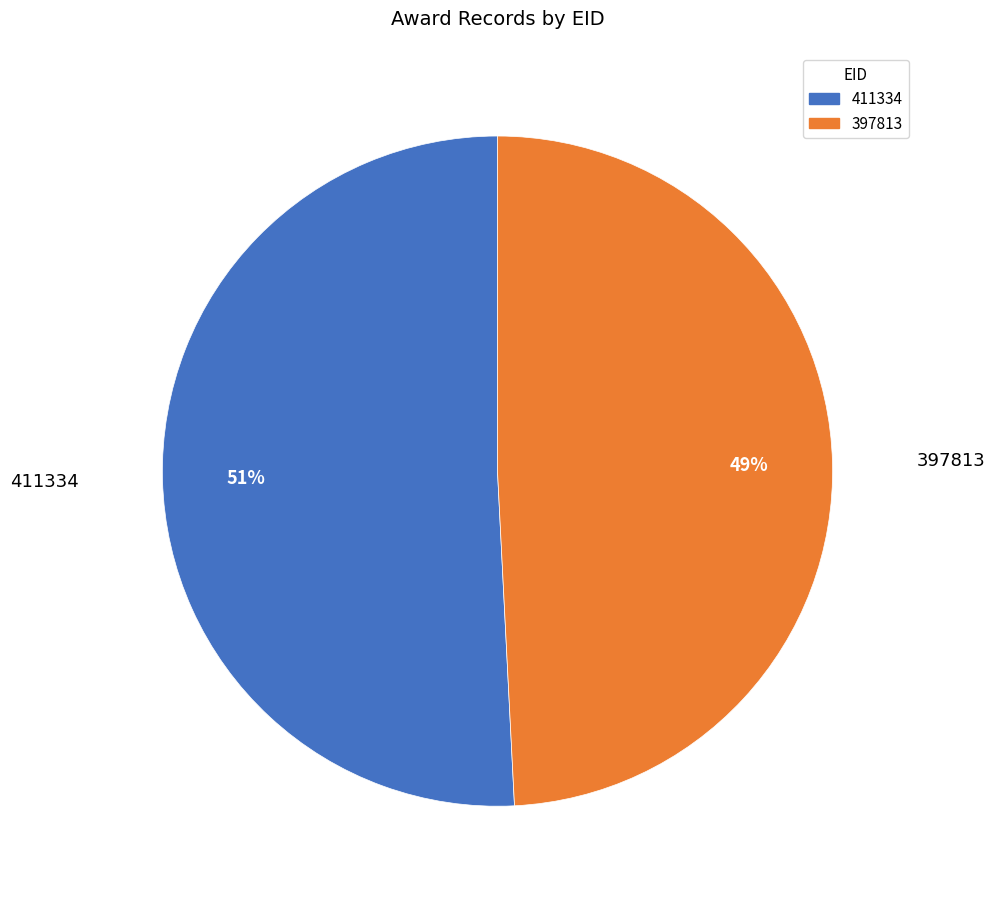

Combined, do 411334 and 397813 account for over 50%?

Yes